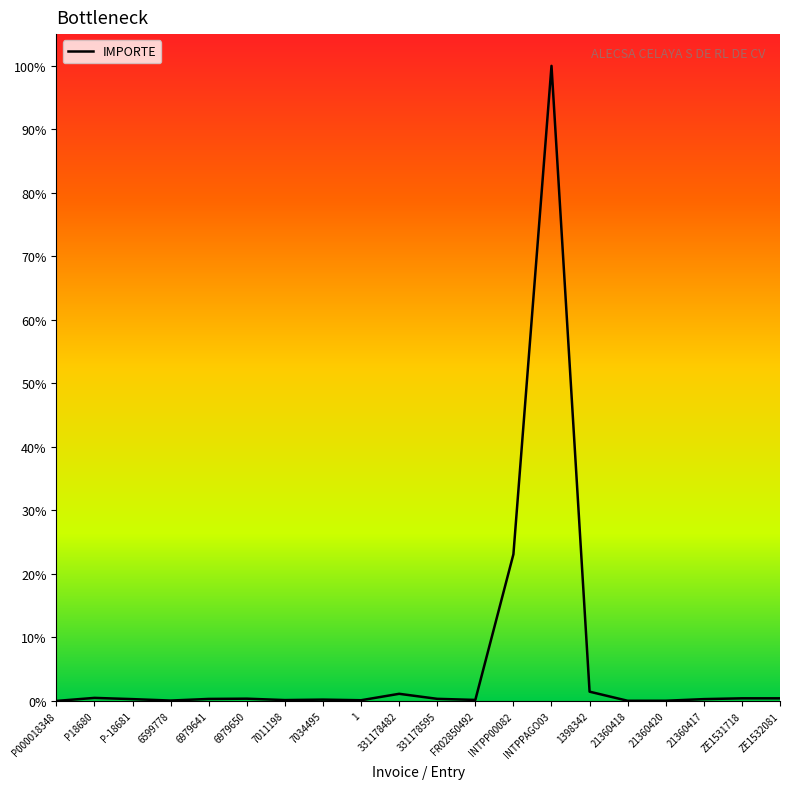

Does the chart display data point markers on the line(s)?

No